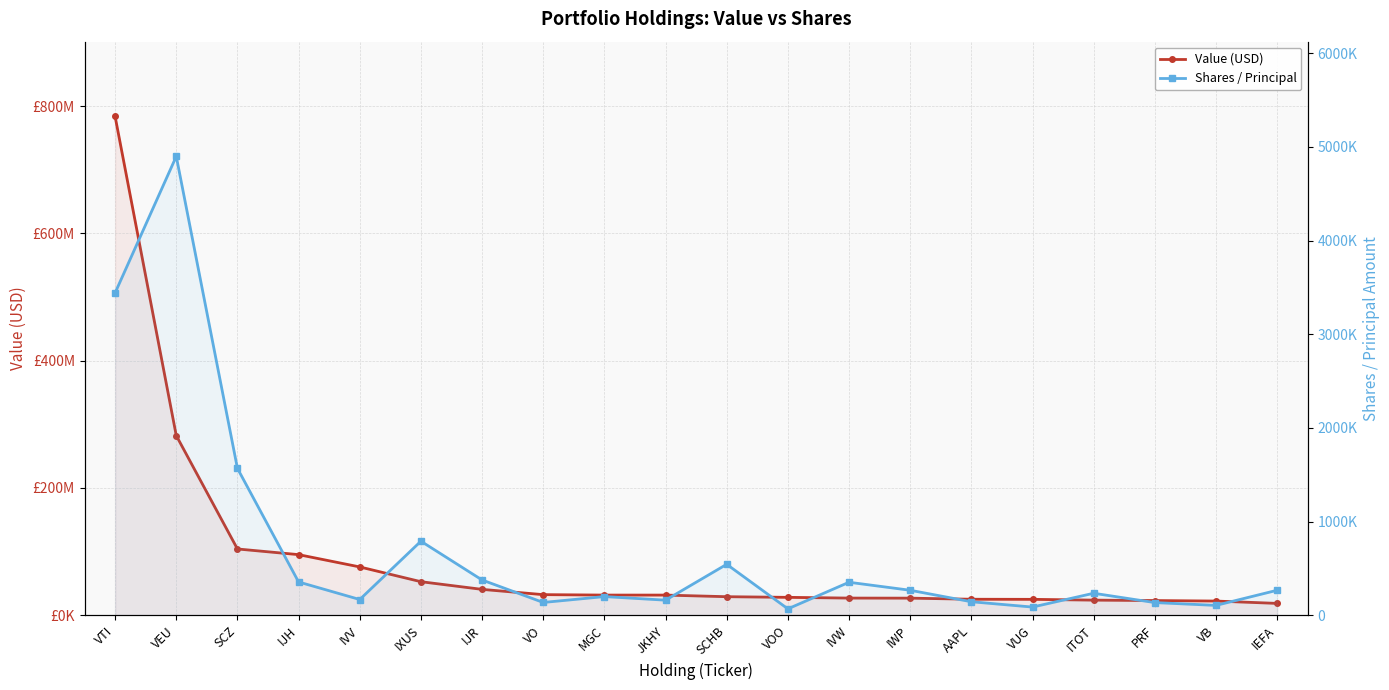

What is the value of the Shares / Principal point at the 5th from the left?

167029